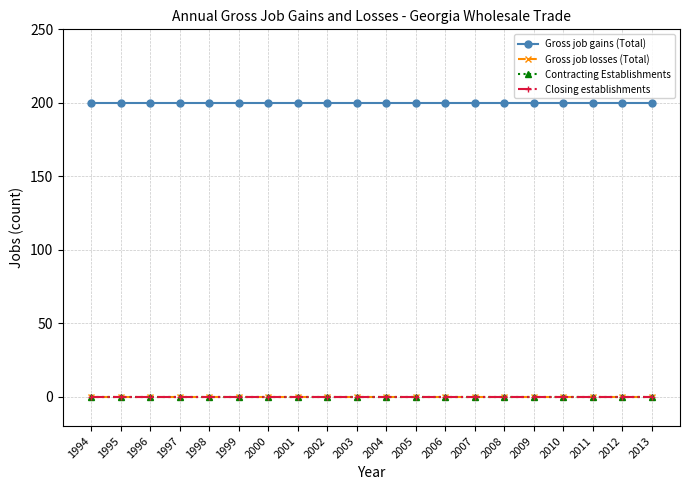

Does the chart have visible grid lines?

Yes